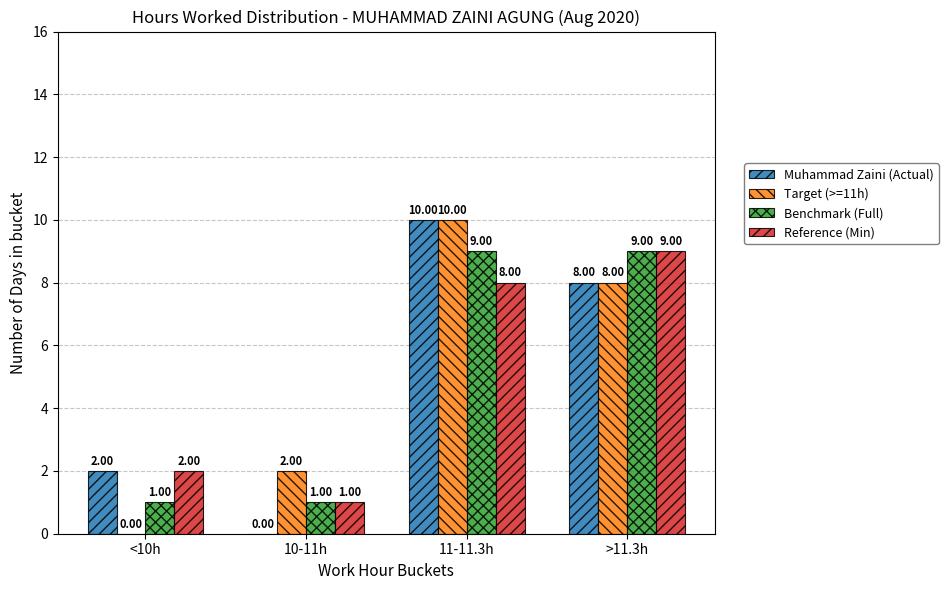

What is the sum of all Reference (Min) values?

20